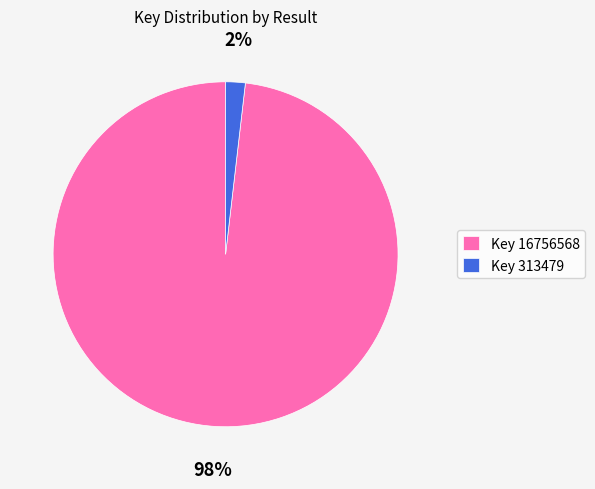

True or false: Key 16756568 accounts for 98% of the total.

True